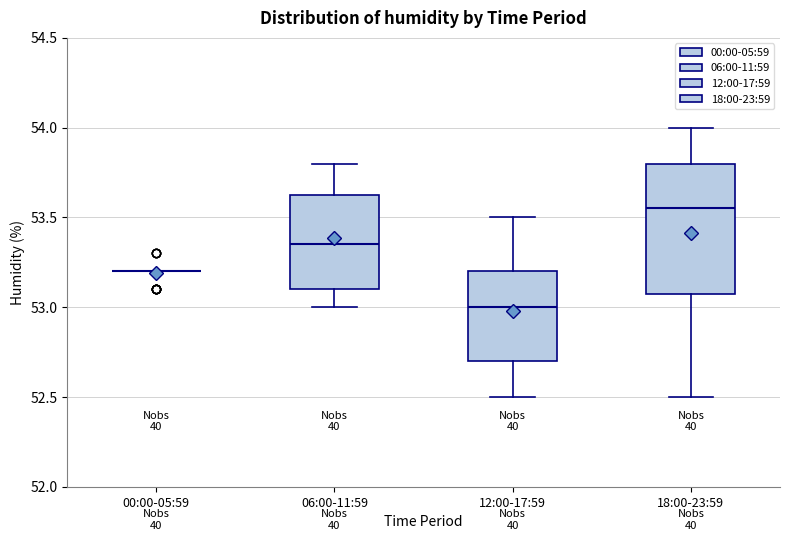

Reading left to right, read every box against the y-axis: the position of its median line, the range the box covers, and the ends of its whiskers. The values are not printed on the chart, so give them approximately, as read against the axis.

00:00-05:59: box collapsed to a line at 53.20, whiskers 53.20 to 53.20
06:00-11:59: median 53.35, box 53.10 to 53.65, whiskers 53.00 to 53.80
12:00-17:59: median 53.00, box 52.70 to 53.20, whiskers 52.50 to 53.50
18:00-23:59: median 53.55, box 53.10 to 53.80, whiskers 52.50 to 54.00